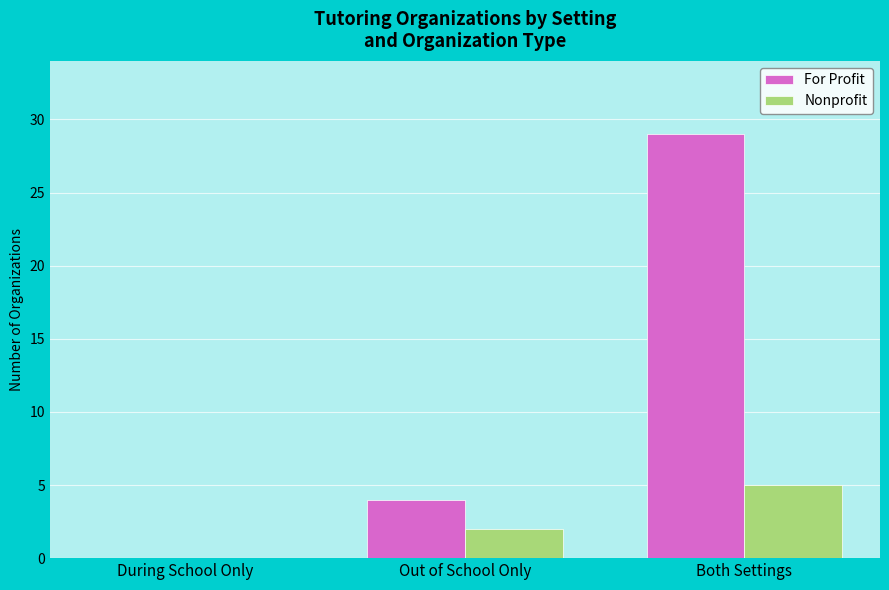

Is it true that For Profit equals 46 at Both Settings?

False